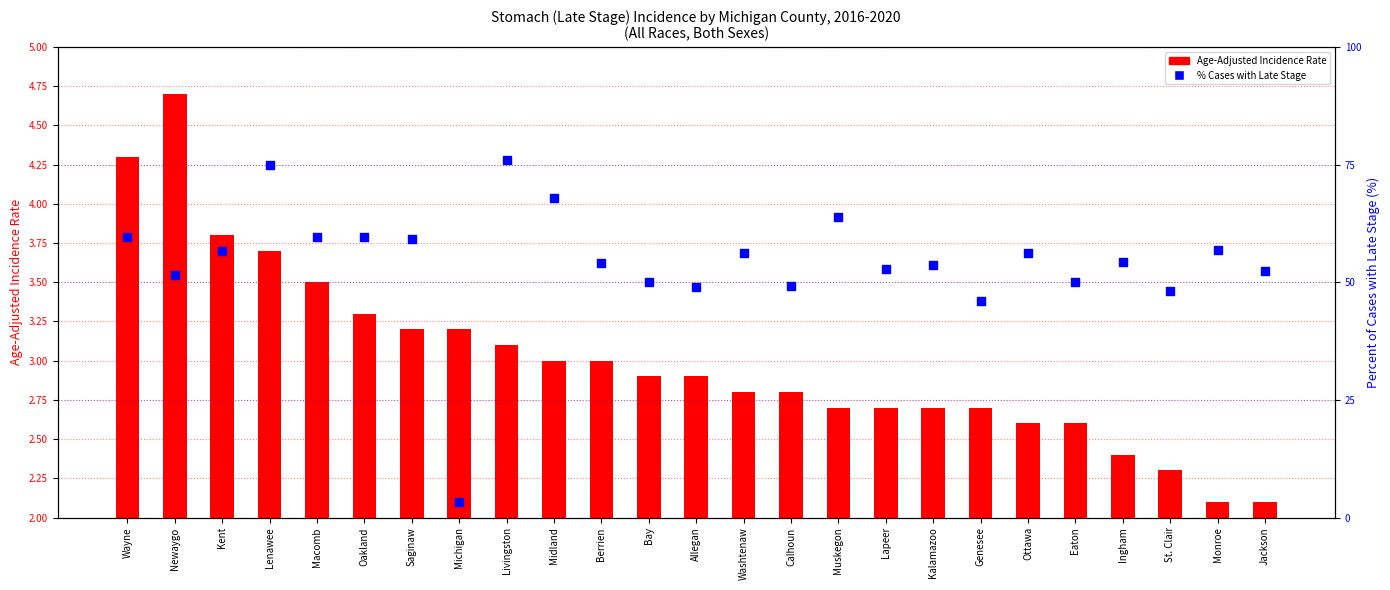

Which series has the largest total across all categories?

Percent of Cases with Late Stage